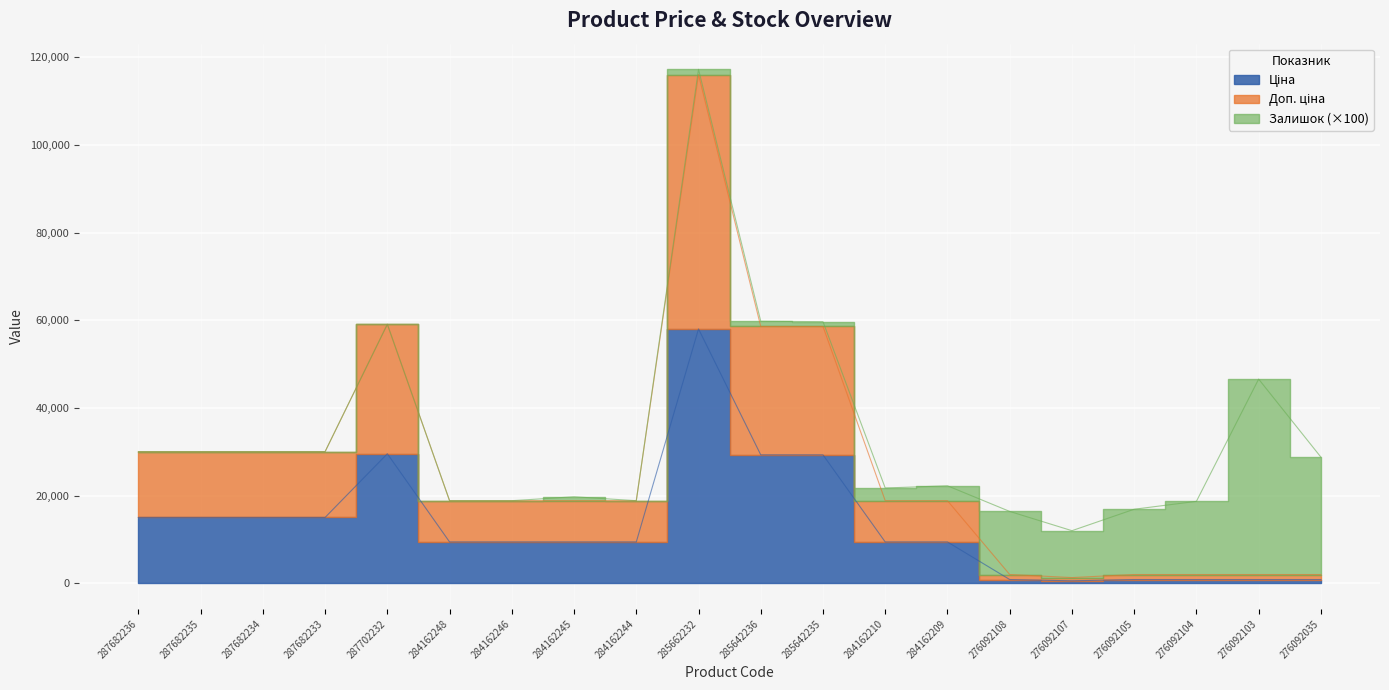

At which category is the sum across all series the highest?

285662232